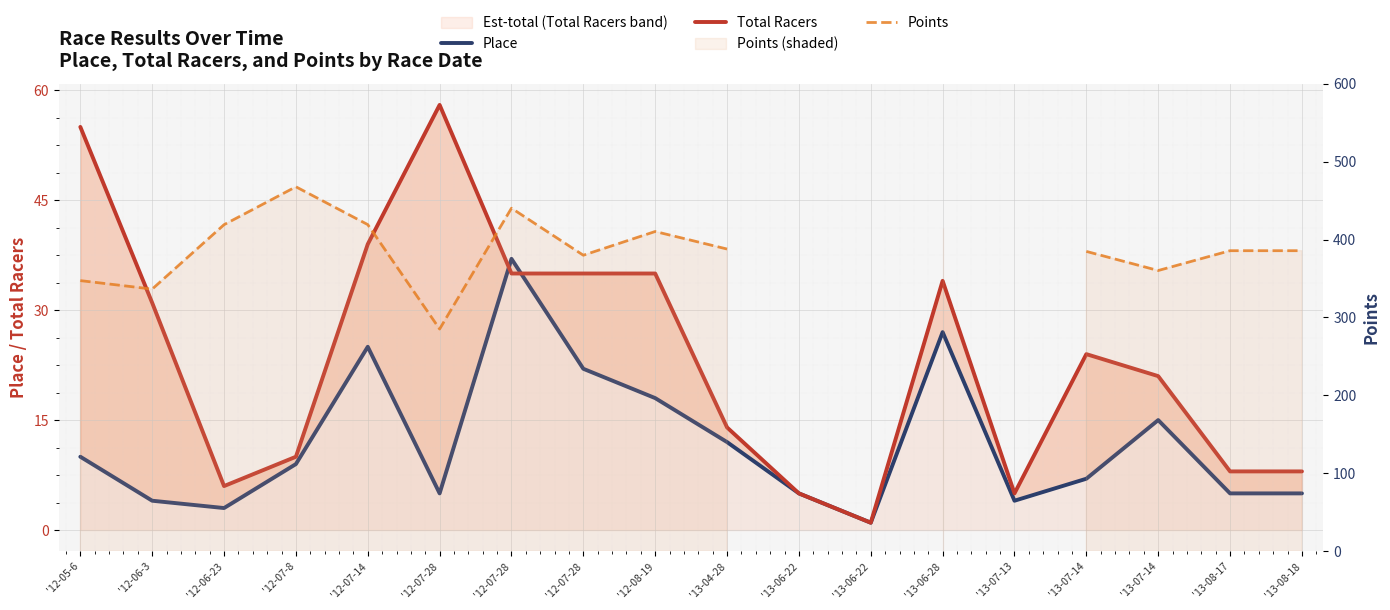

The Place series shows 5.0 at '13-06-22. True or false?

True